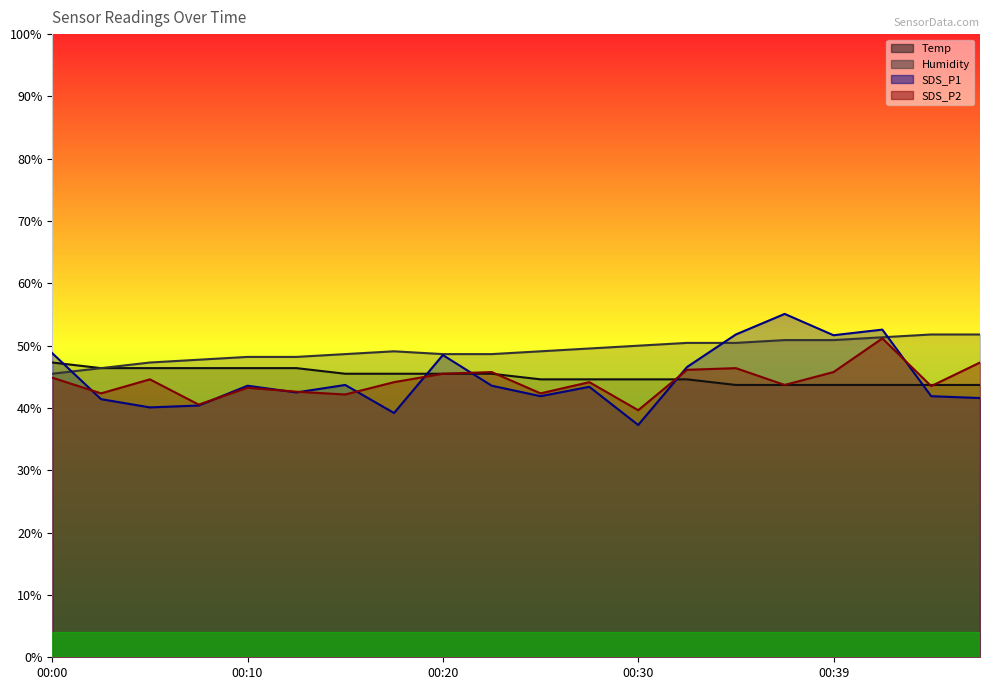

What is the sum of the Humidity values at 00:37 and 00:47?

102.7